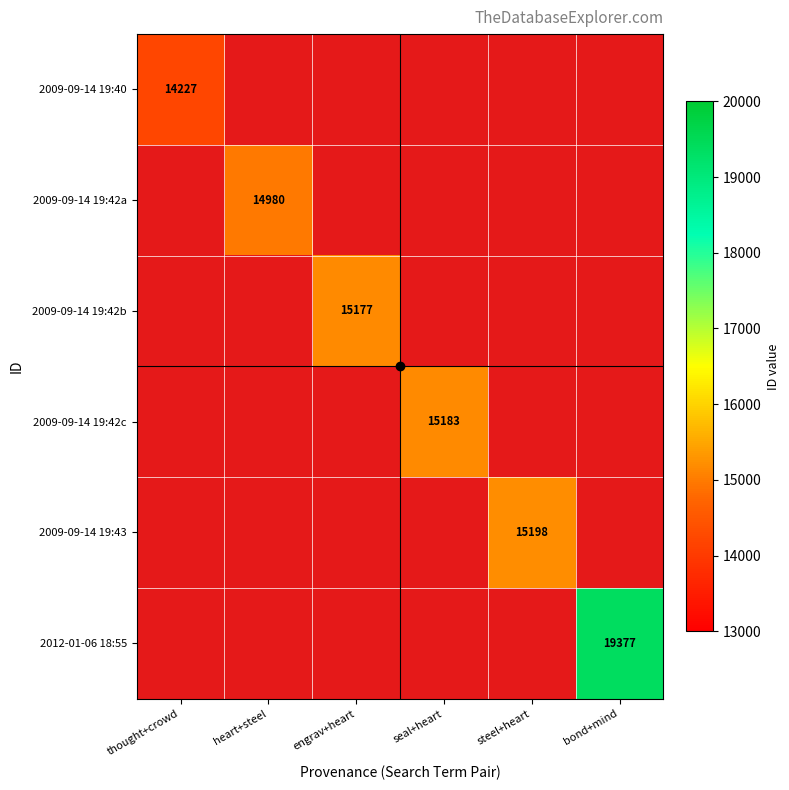

Is the value of 2009-09-14 19:40 at seal+heart greater than the value of 2012-01-06 18:55 at bond+mind?

No